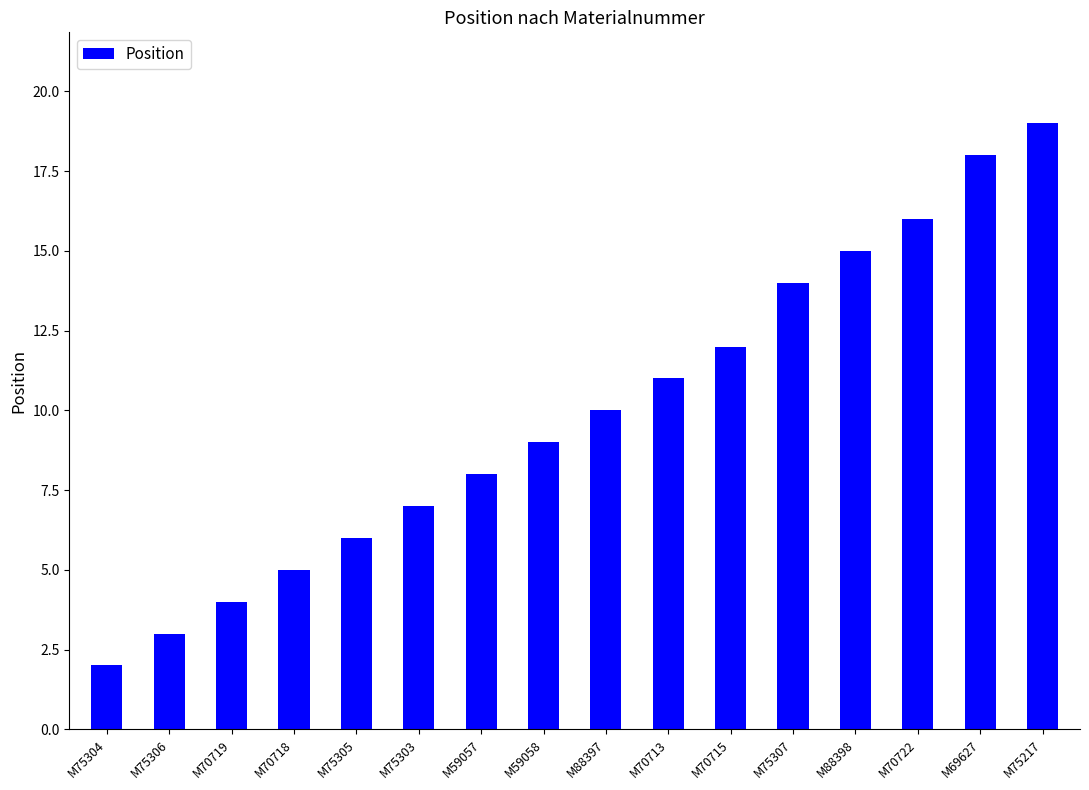

What is the value of the 4th bar from the left?

5